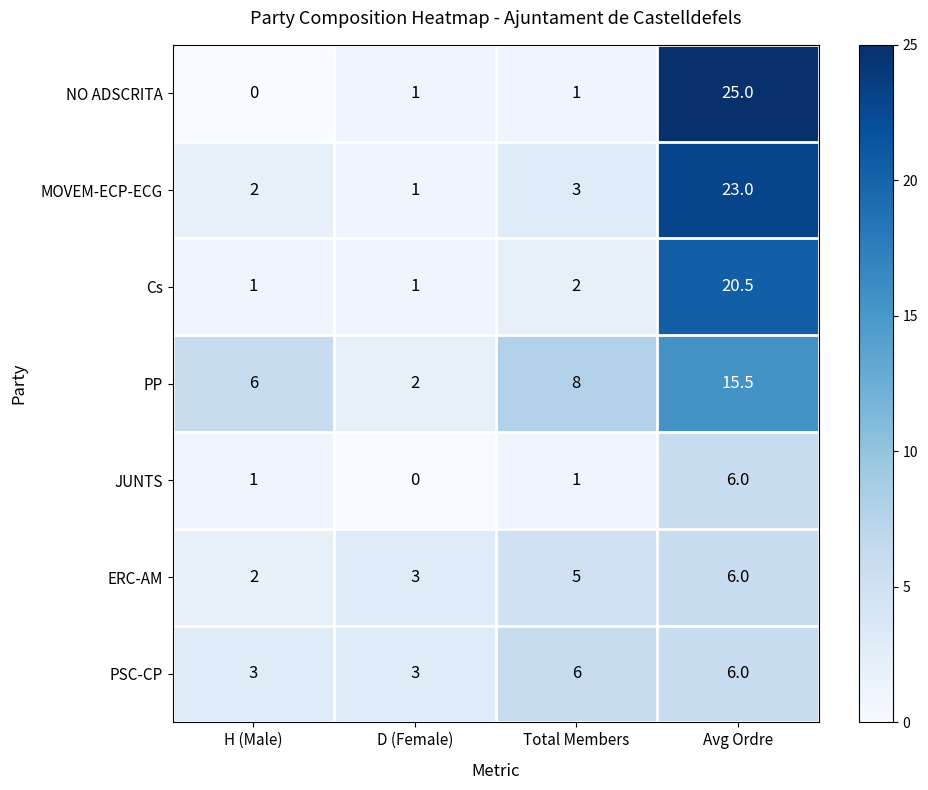

At how many categories does at least one series exceed 19?

1